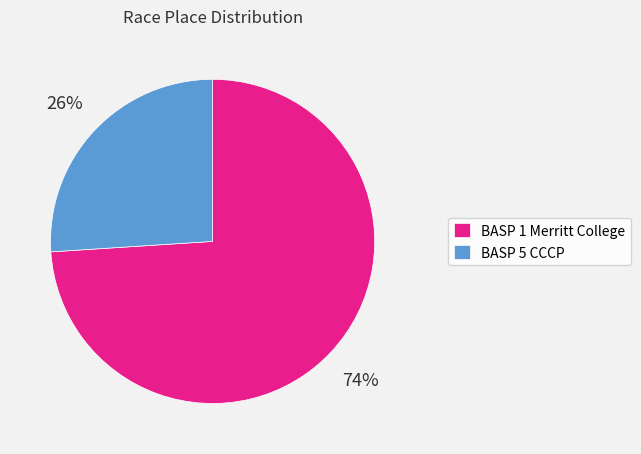

Is there a majority slice in this chart?

Yes